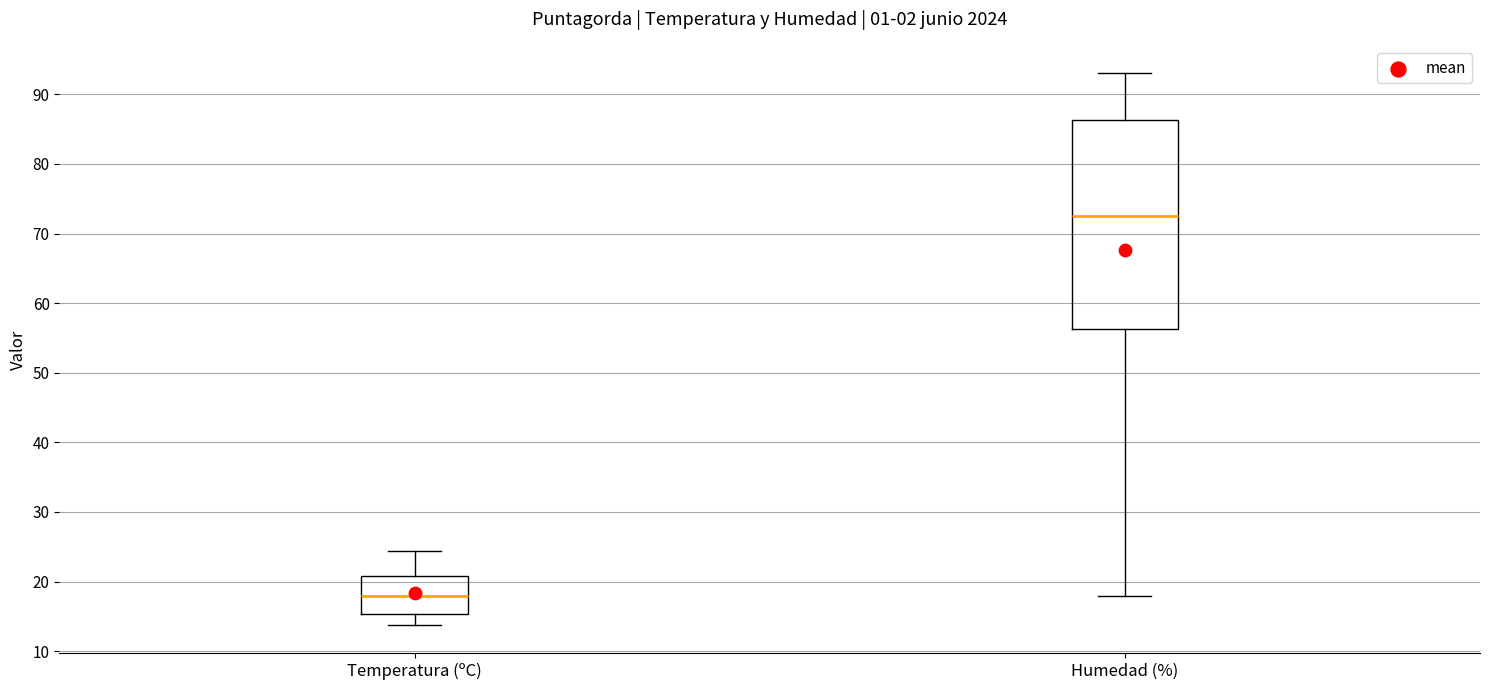

Where is the upper edge of the box for Temperatura (ºC) on the y-axis? The values are not printed on the chart, so give them approximately, as read against the axis.

21